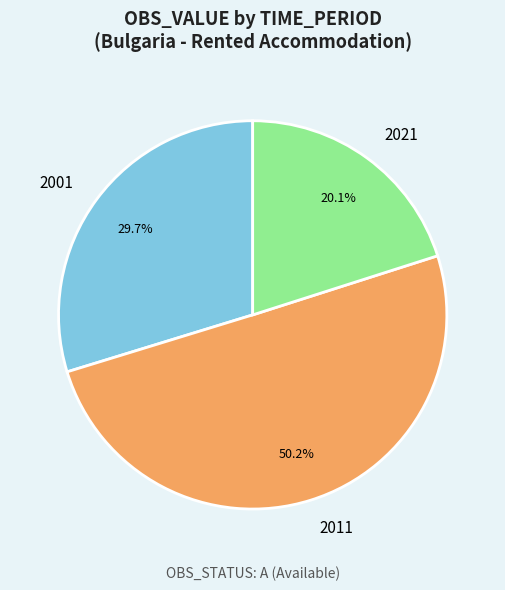

True or false: 2021 accounts for 20% of the total.

True